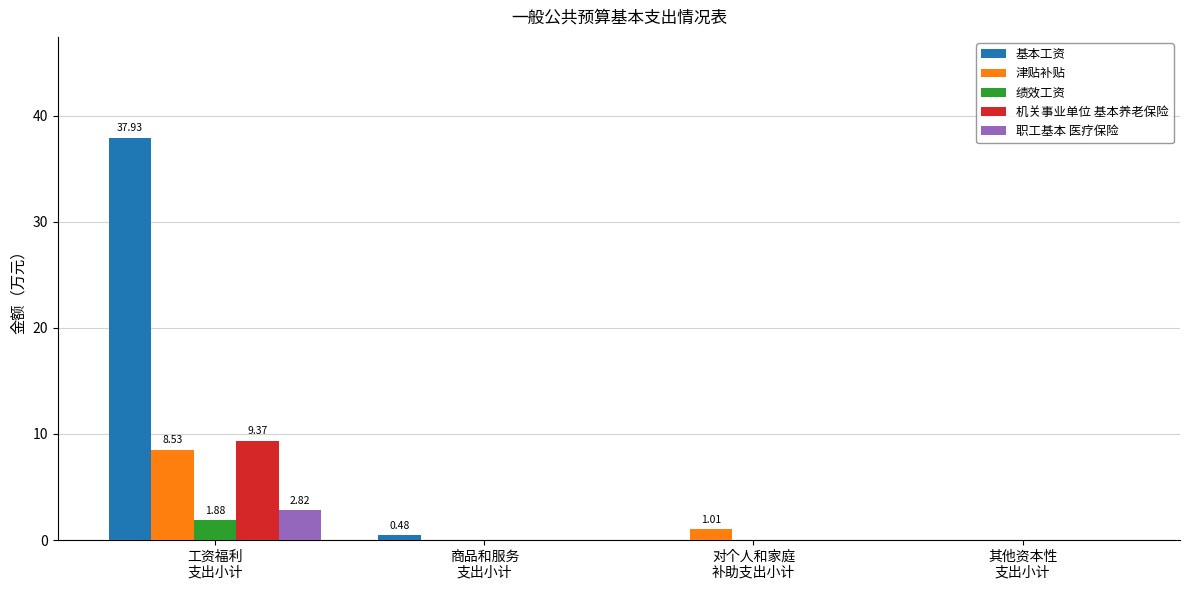

What is the sum of all 职工基本 医疗保险 values?

2.8